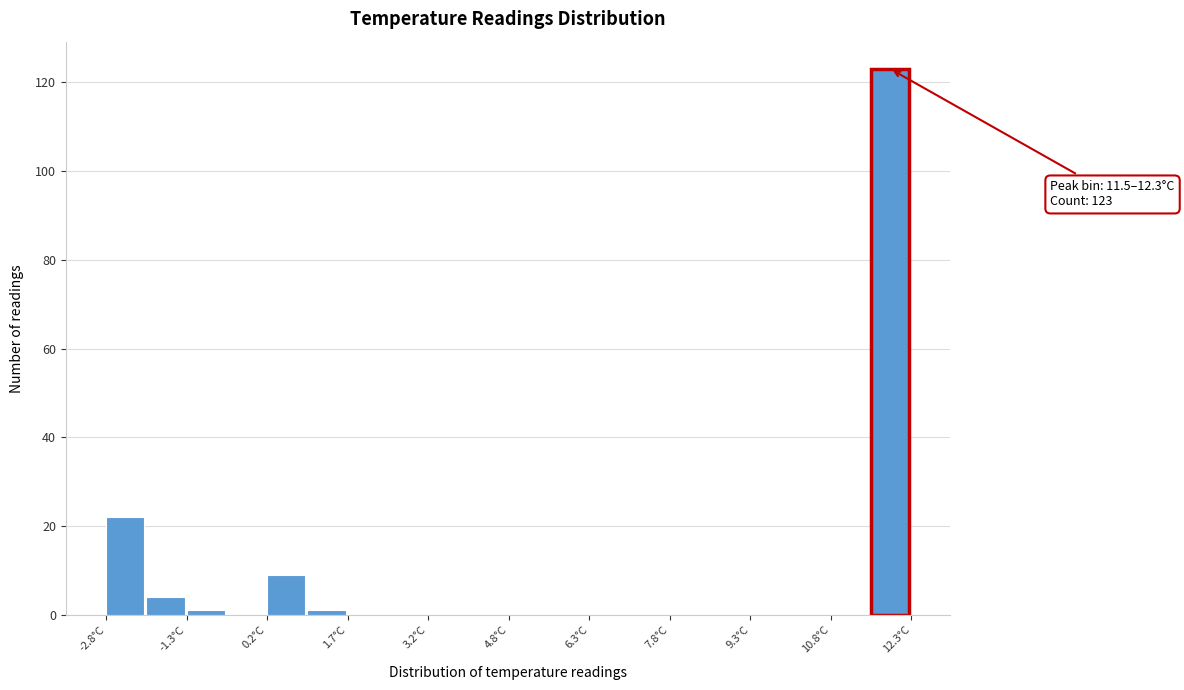

Around what value on the x-axis is the tallest bar? Give the approximate position of its centre, as read against the axis.

12.0